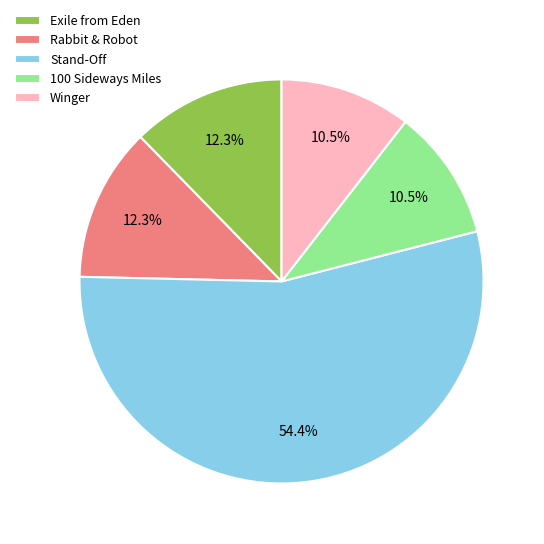

Which category has the biggest portion of the pie?

Stand-Off